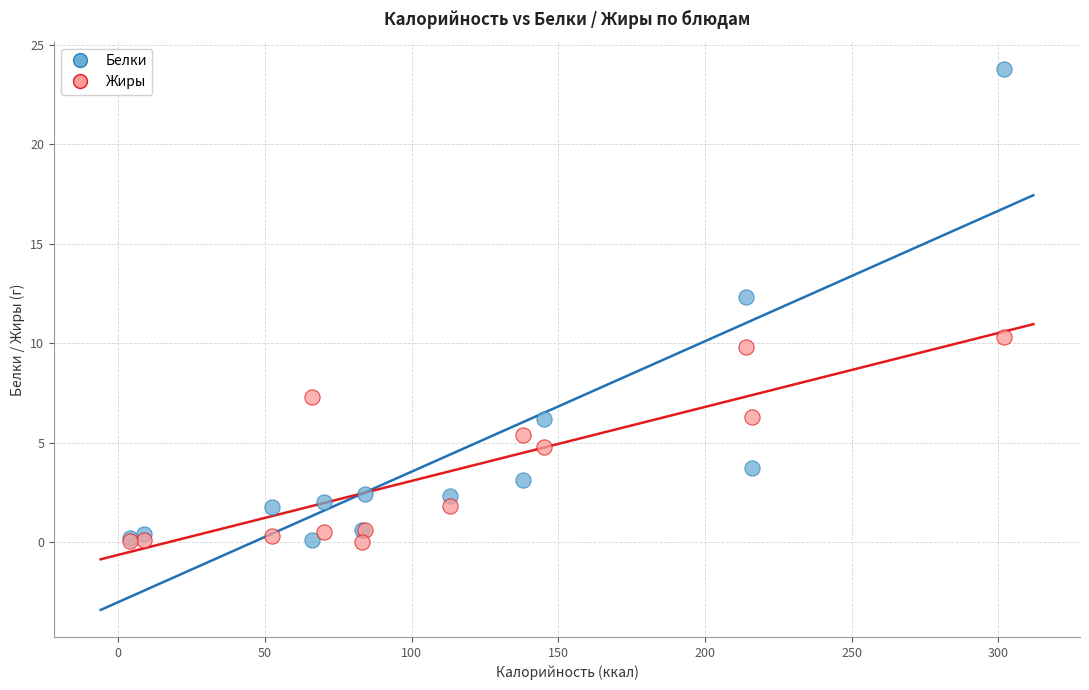

Which series contains the highest Y value?

Белки